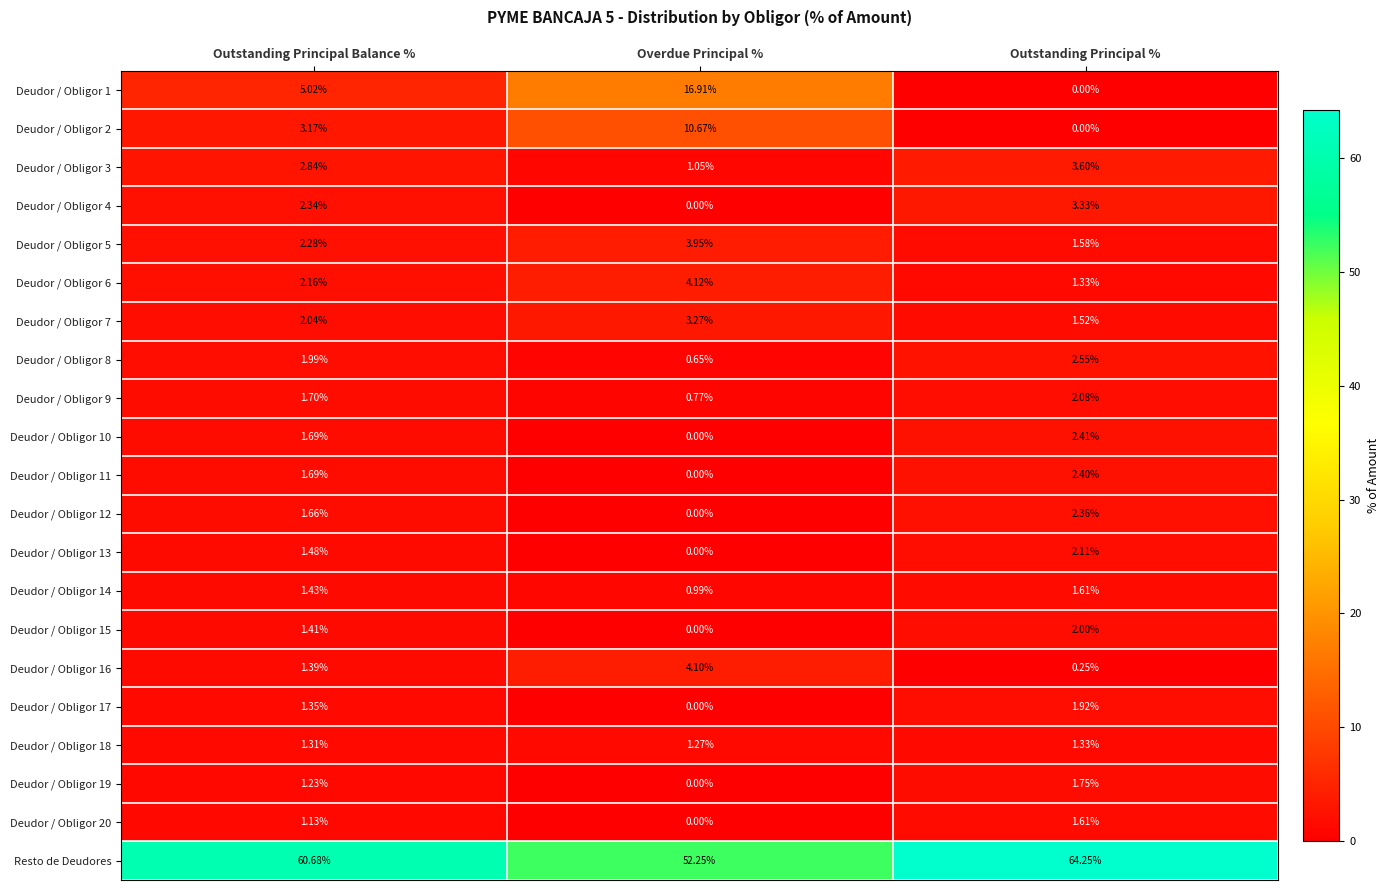

At which label does Resto de Deudores reach its minimum?

Overdue Principal %